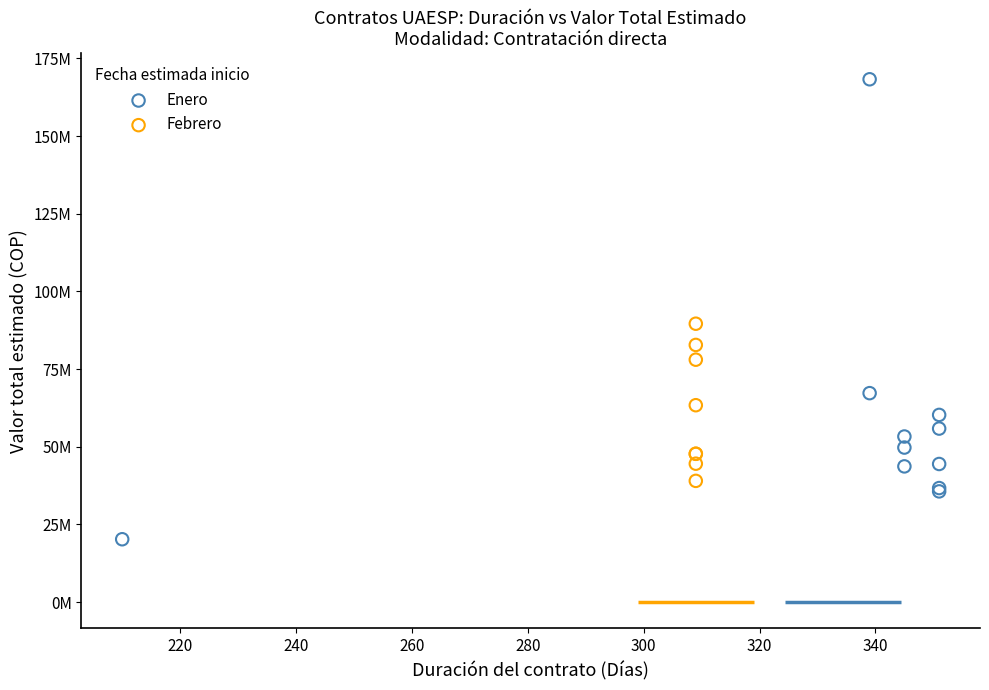

What are all the series names shown in the legend?

Enero, Febrero